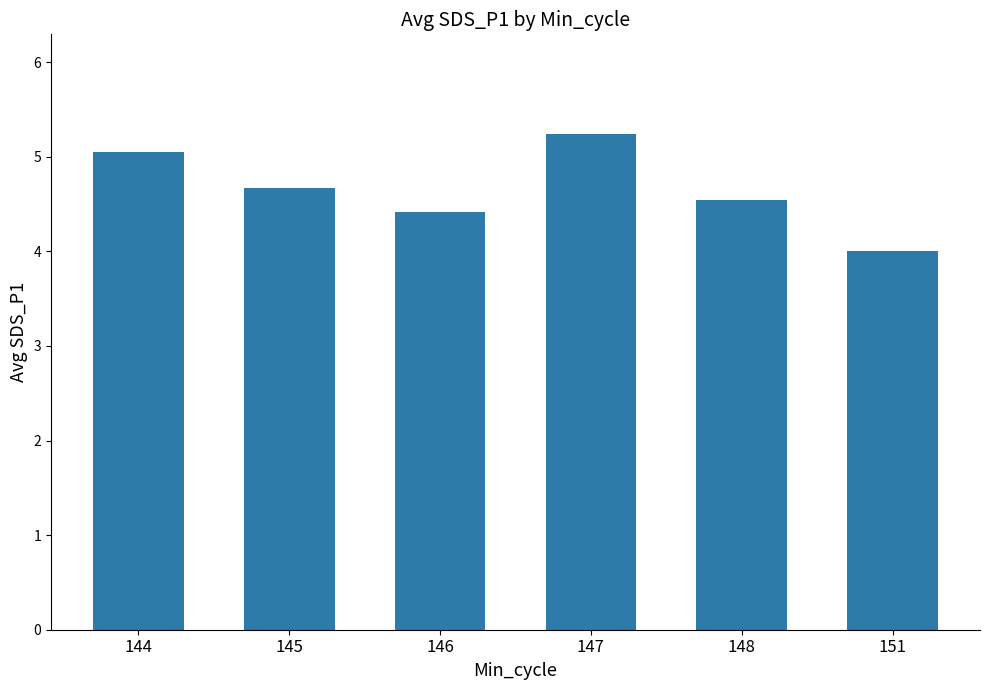

What is the greatest value displayed?

5.2